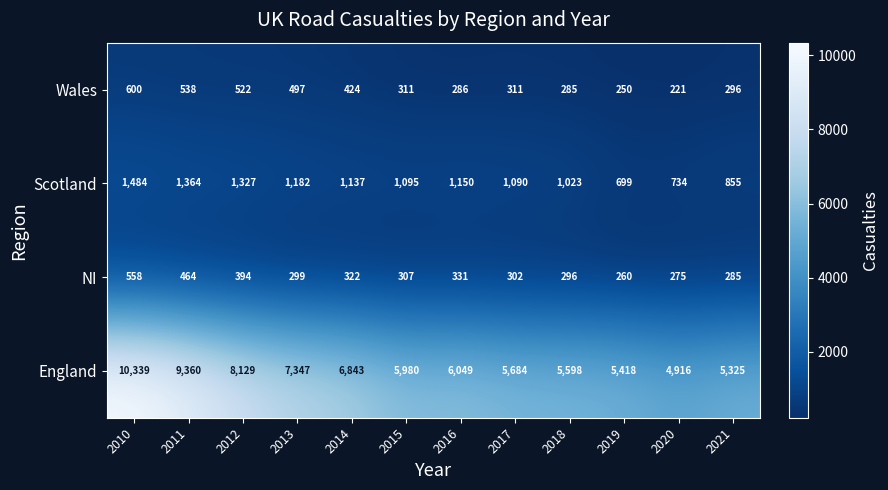

Rank the series at 2019 from highest to lowest value.

England, Scotland, NI, Wales